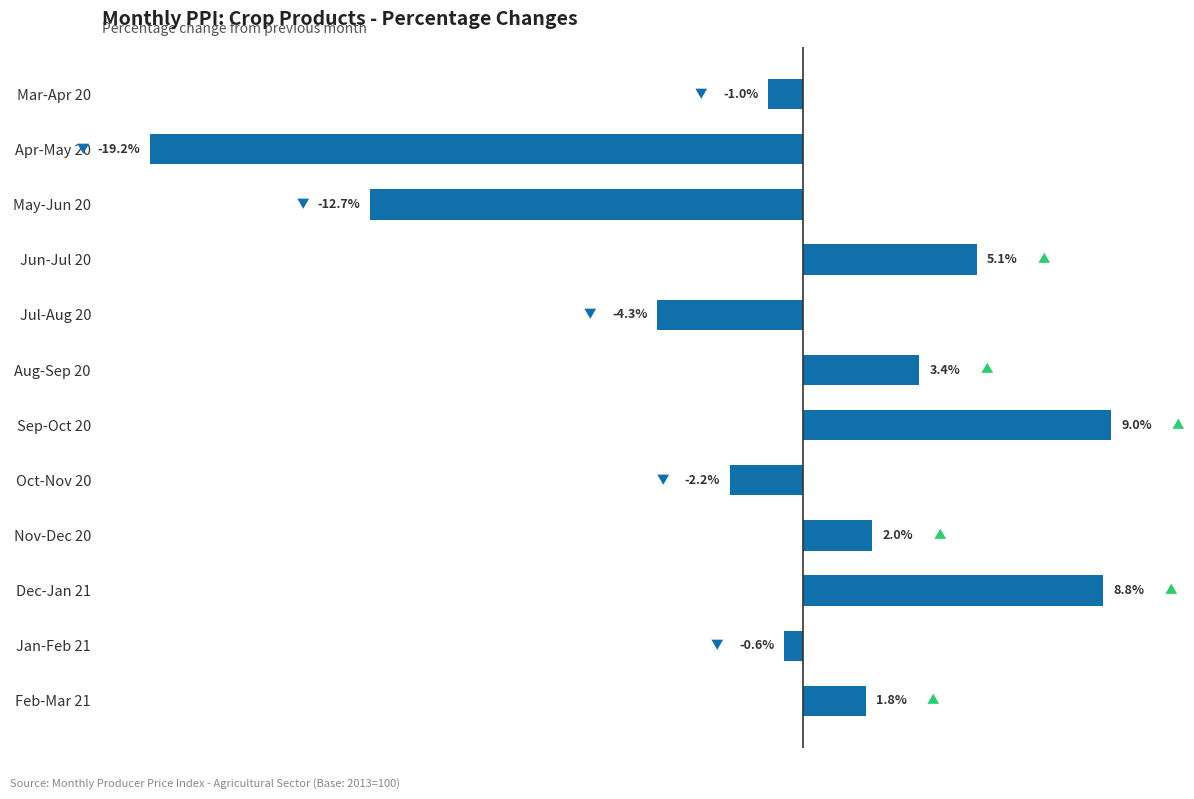

List the labels in order of value, smallest first.

Apr-May 20, May-Jun 20, Jul-Aug 20, Oct-Nov 20, Mar-Apr 20, Jan-Feb 21, Feb-Mar 21, Nov-Dec 20, Aug-Sep 20, Jun-Jul 20, Dec-Jan 21, Sep-Oct 20